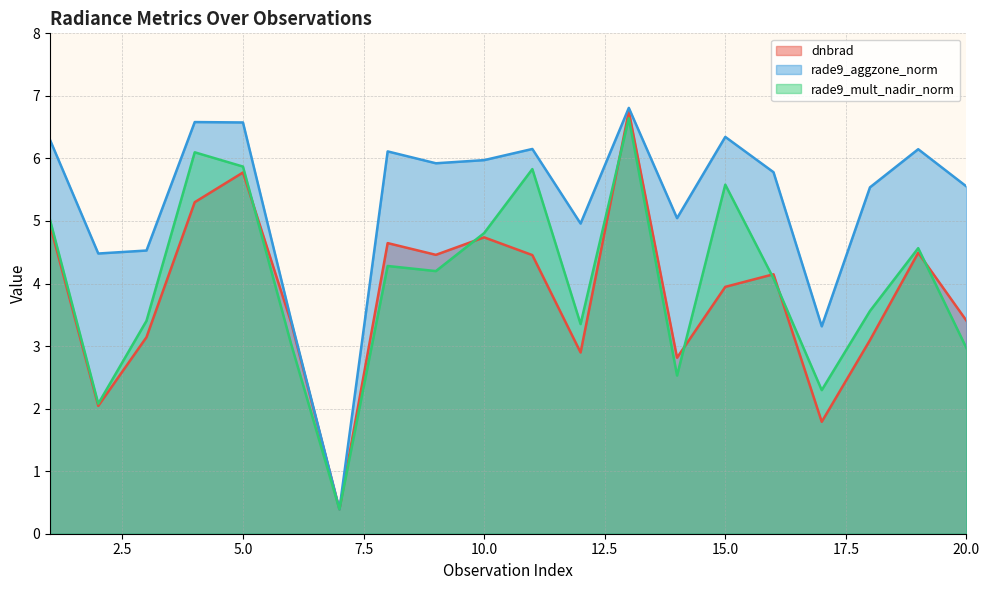

List the labels in order of rade9_aggzone_norm value, smallest first.

7, 17, 6, 2, 3, 12, 14, 18, 20, 16, 9, 10, 8, 19, 11, 1, 15, 5, 4, 13